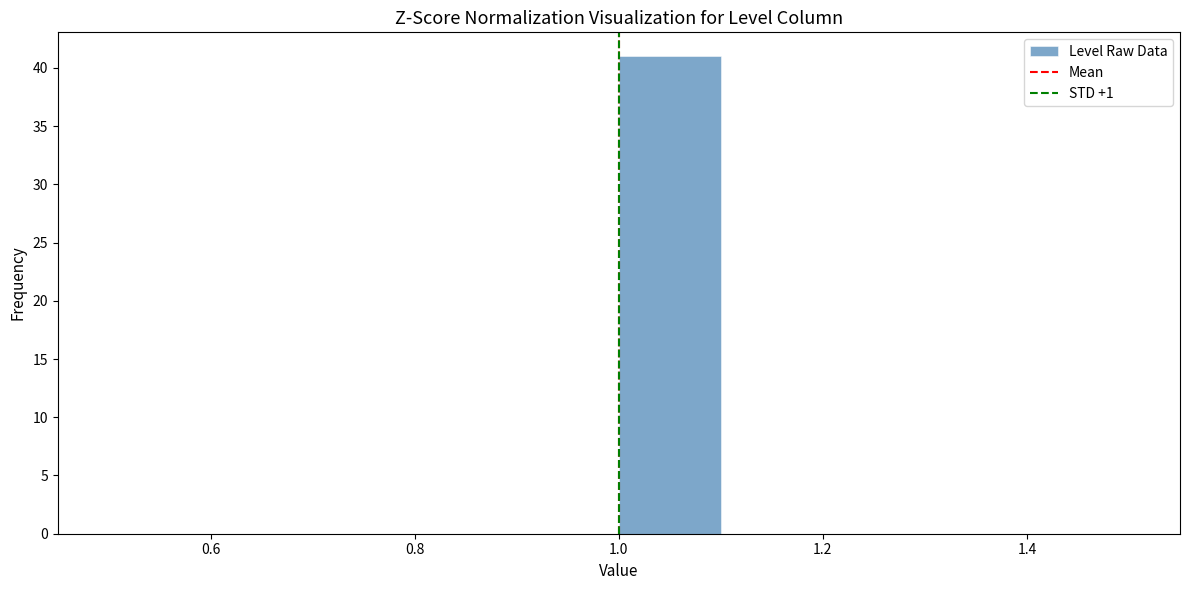

How tall is the bar that spans 1.0 to 1.1 on the x-axis? The values are not printed on the chart, so give them approximately, as read against the axis.

41